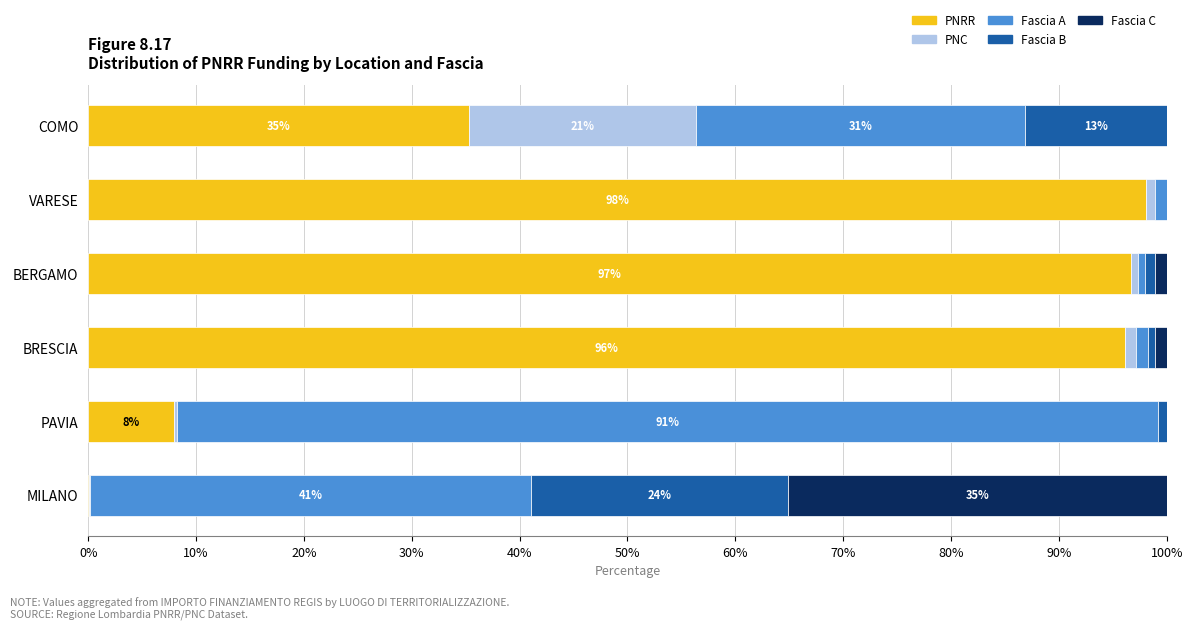

Where is PNRR nearest to the value 49?

COMO